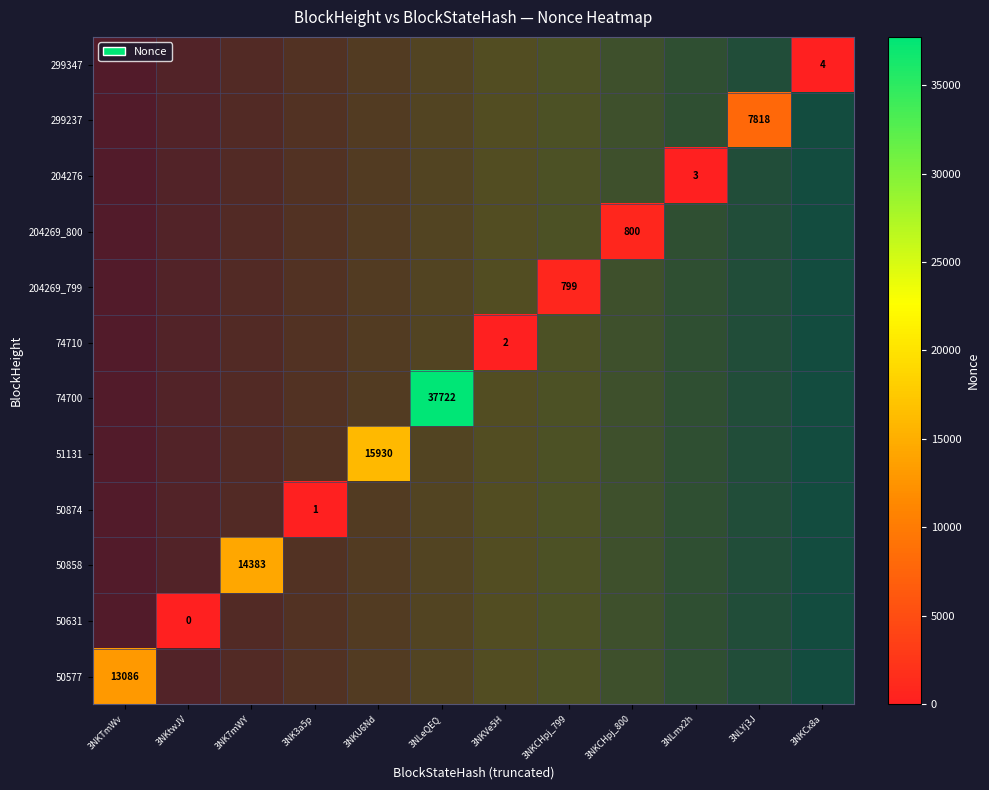

List the series in order of their overall mean, lowest first.

50577, 50631, 50858, 50874, 51131, 74700, 74710, 204269_799, 204269_800, 204276, 299237, 299347